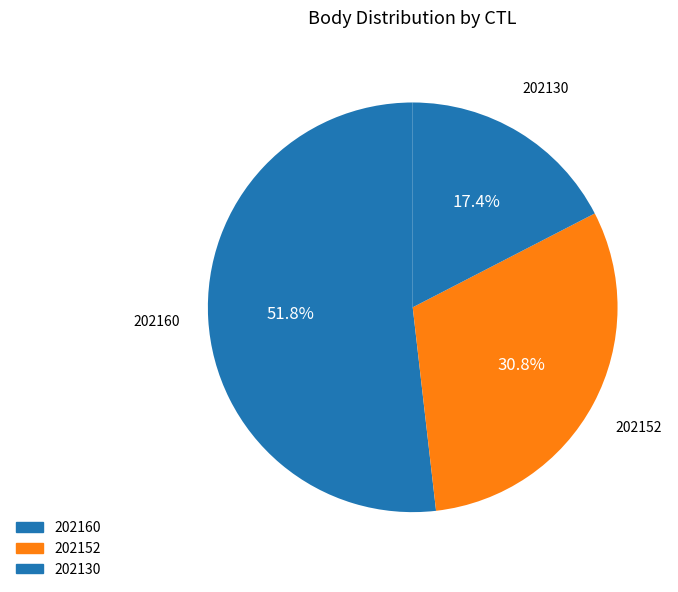

True or false: 202160 accounts for 46% of the total.

False